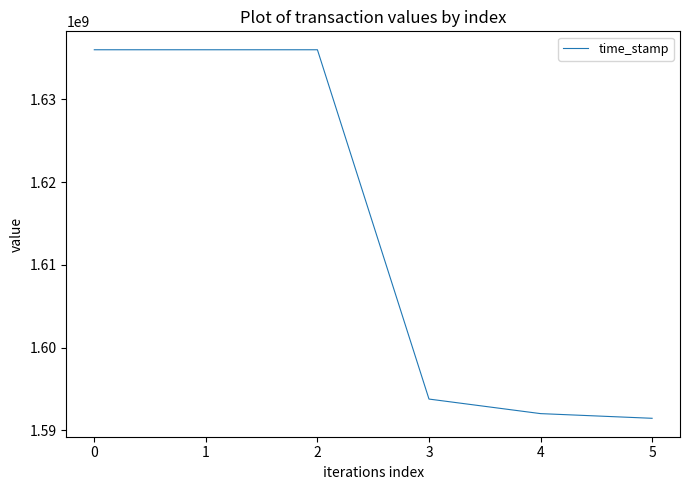

What is the greatest value displayed?

1635987936